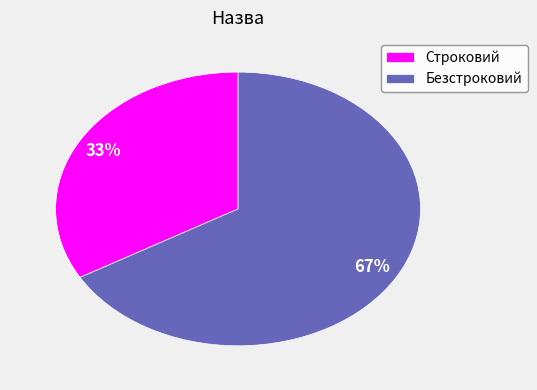

To the nearest percent, what is the average slice percentage?

50%